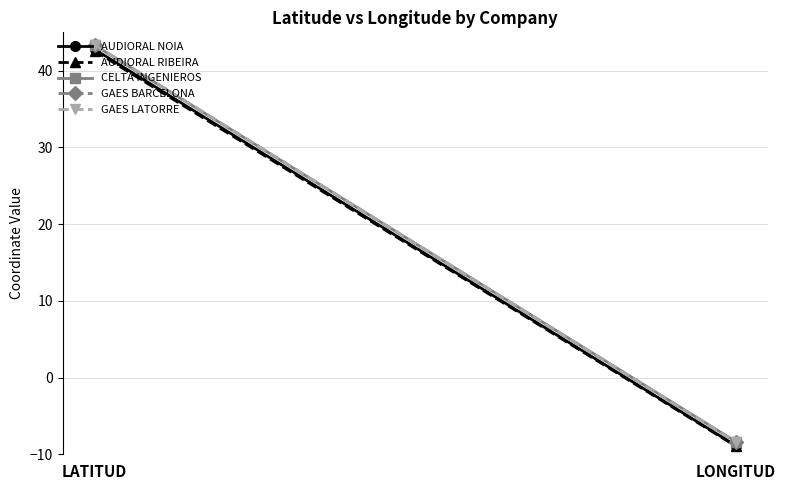

Read the AUDIORAL RIBEIRA value at LONGITUD.

-9.0